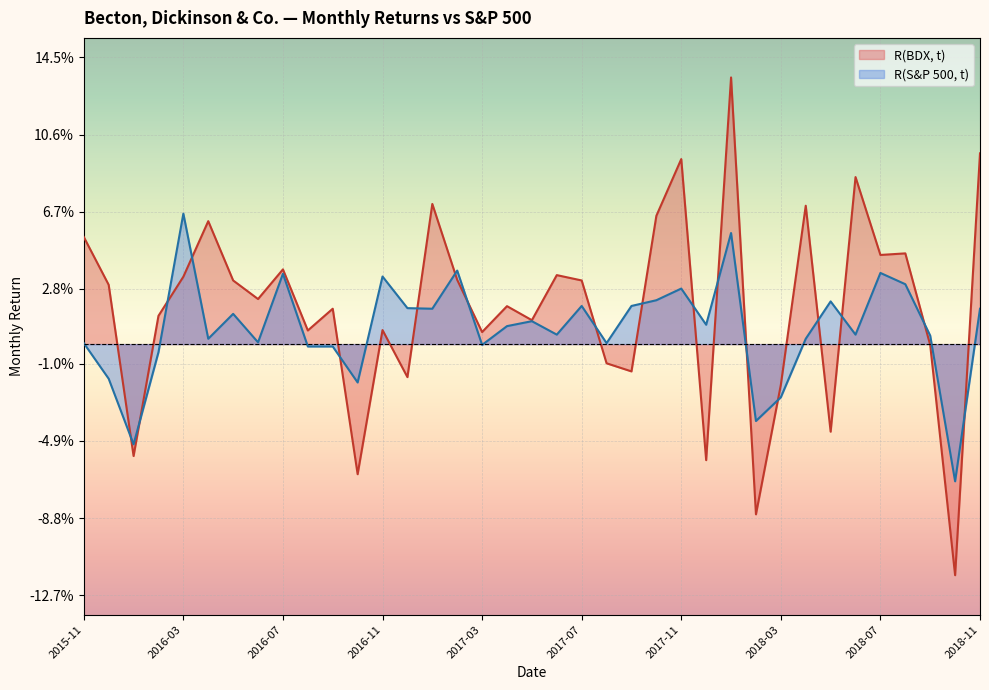

True or false: R(S&P 500, t) and R(BDX, t) intersect in this chart.

True